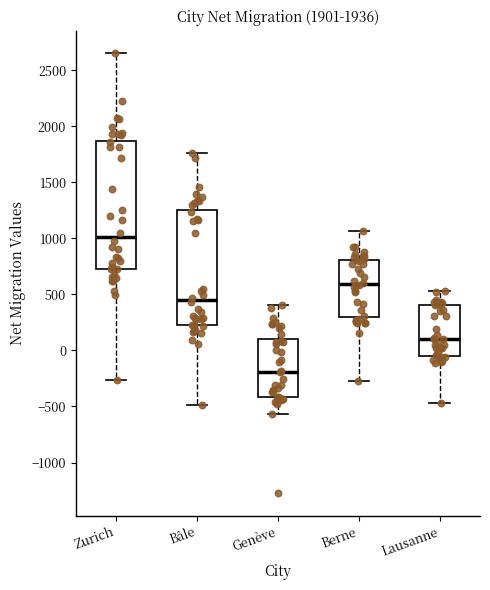

Comparing the boxes themselves (not the whiskers), which one is the tallest?

Zurich